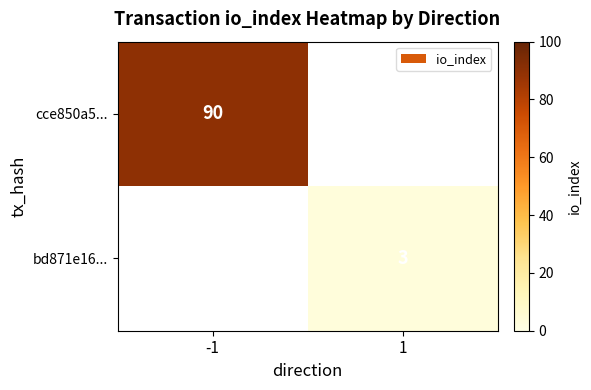

True or false: cce850a5... has a value of 28 at -1.

False